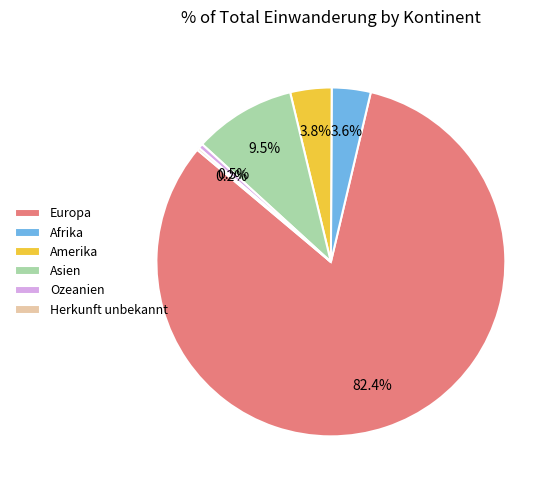

Which category has the biggest portion of the pie?

Europa